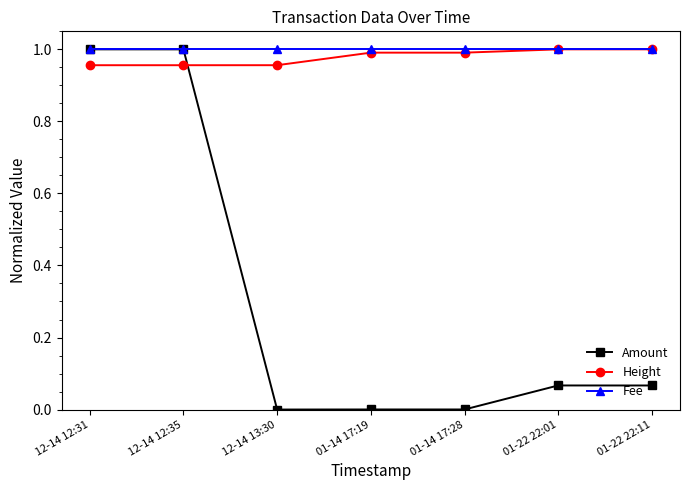

What is the total value across all series at 01-22 22:01?

2.1